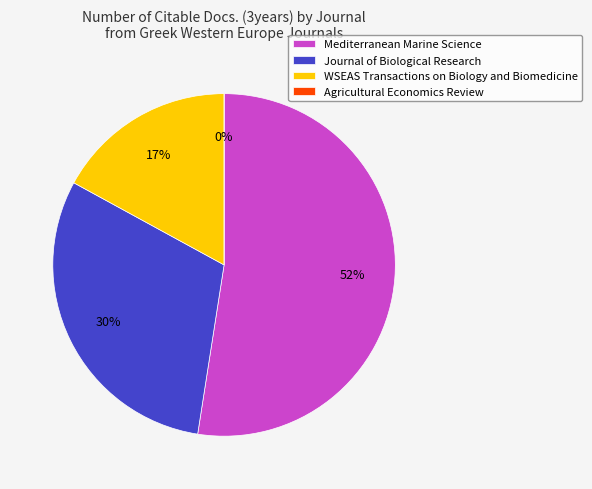

True or false: Journal of Biological Research accounts for 41% of the total.

False